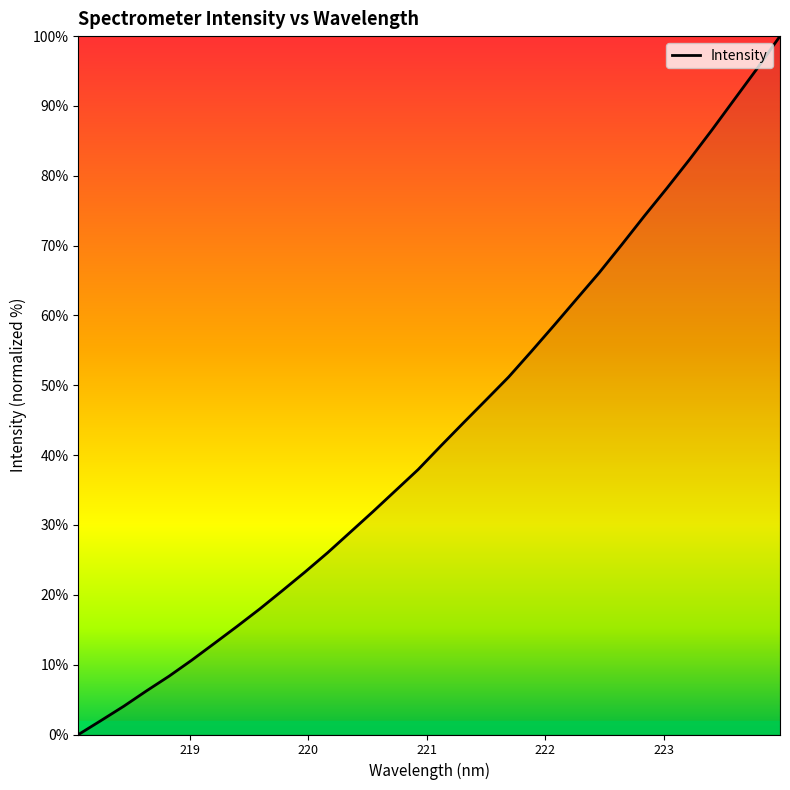

What is the difference between the maximum and minimum values?

100.0